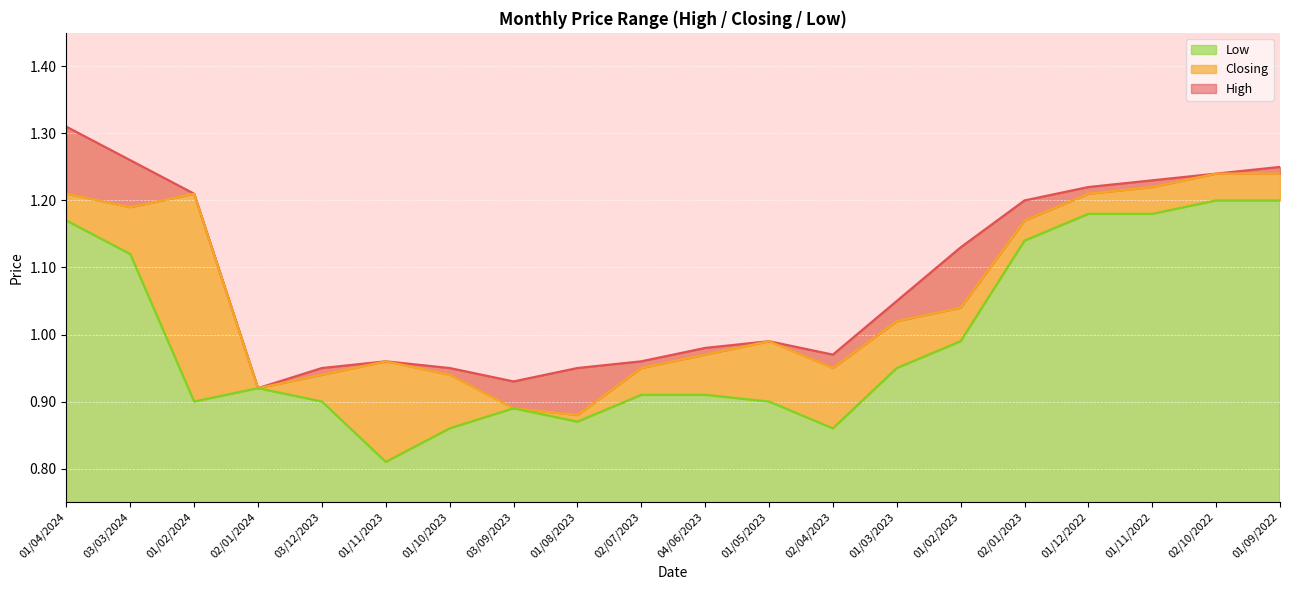

What is the difference between the maximum and minimum values in the Low series?

0.4